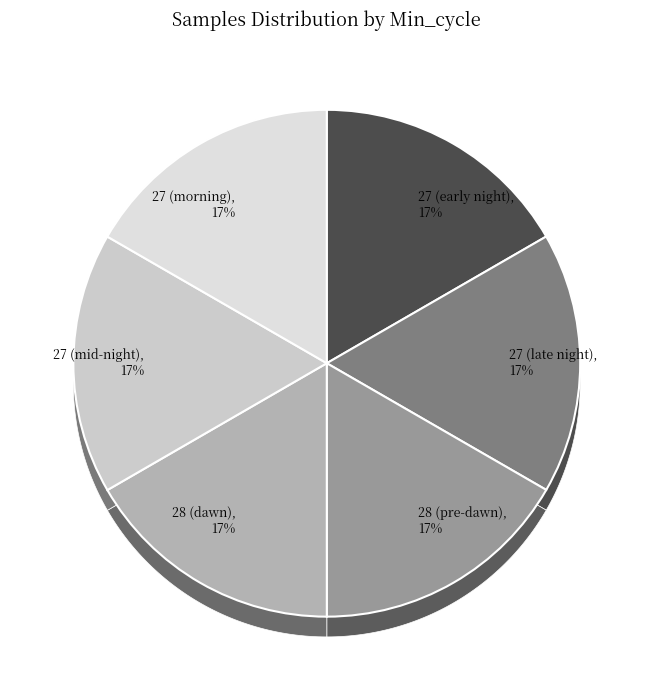

To the nearest percent, what percentage of the pie is Min=27, Samples~21035299?

17%